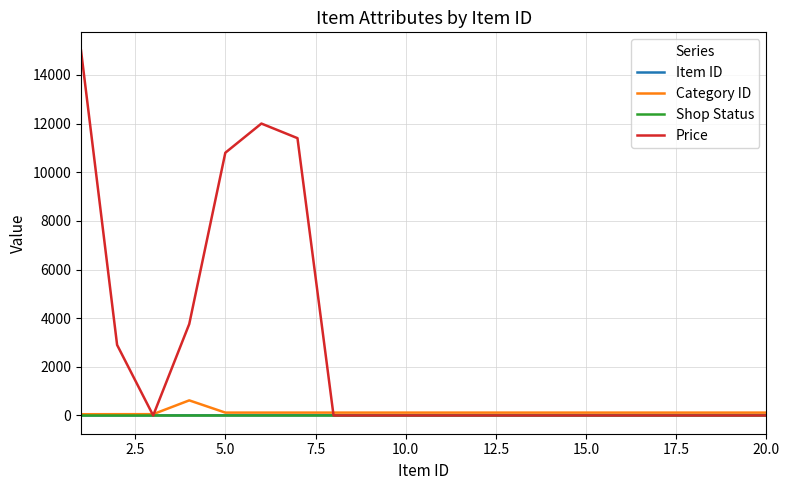

Which series has the largest range (max minus min)?

Price